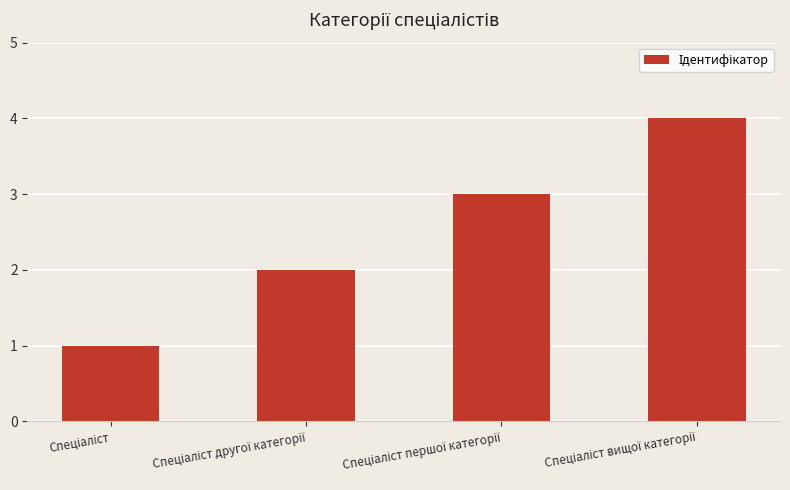

What is the value of the 1st bar from the left?

1